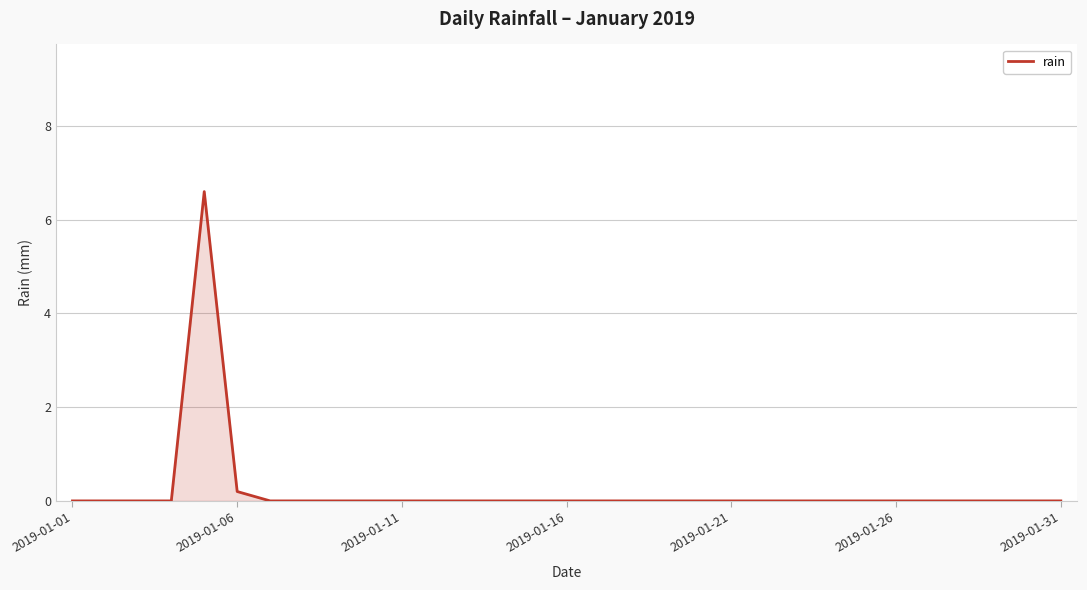

At which label is the value closest to 3?

2019-01-06